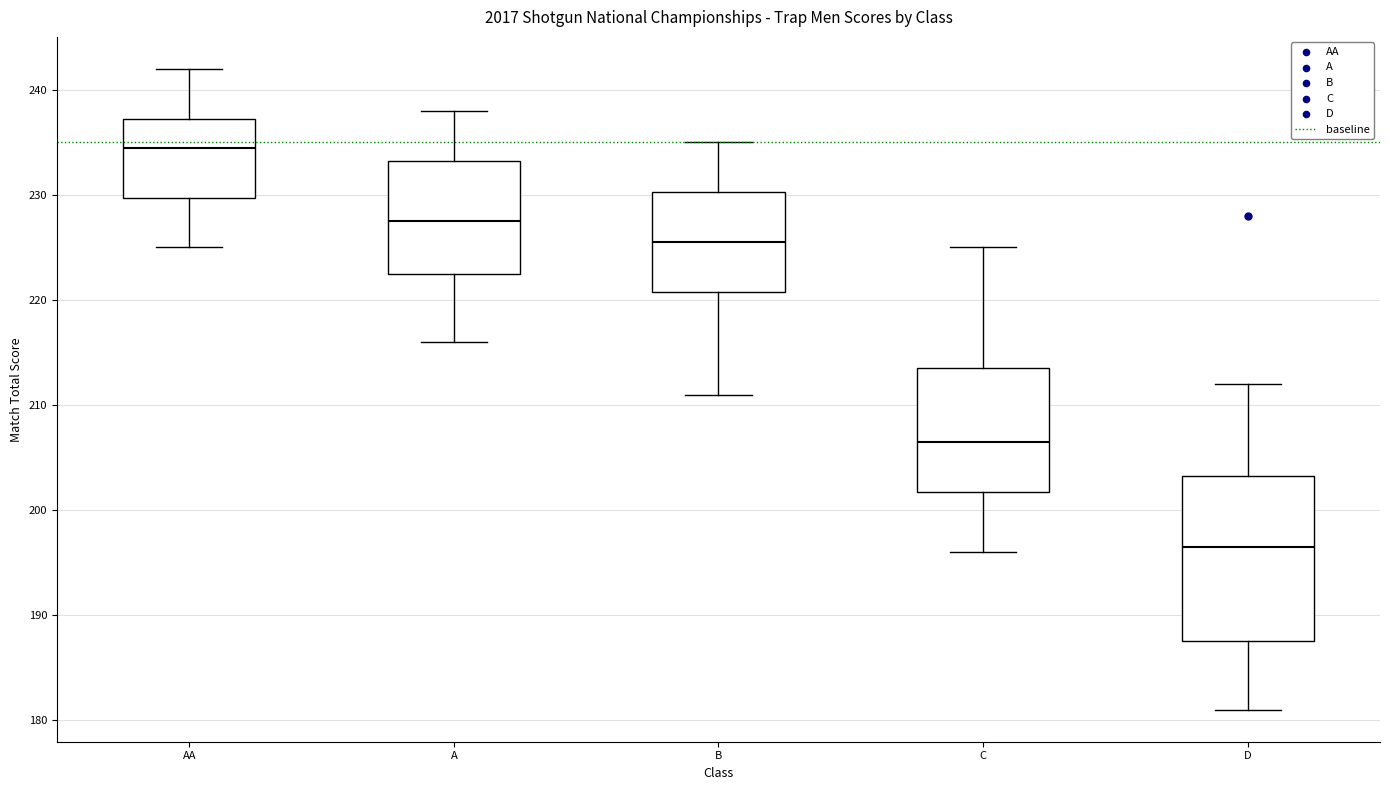

Reading left to right, transcribe this box plot: for each box, give where its median line is, the range the box spans, and where its two whiskers end, as read against the y-axis. The values are not printed on the chart, so give them approximately, as read against the axis.

AA: median 235, box 230 to 237, whiskers 225 to 242
A: median 228, box 223 to 233, whiskers 216 to 238
B: median 226, box 221 to 230, whiskers 211 to 235
C: median 207, box 202 to 214, whiskers 196 to 225
D: median 197, box 188 to 203, whiskers 181 to 212